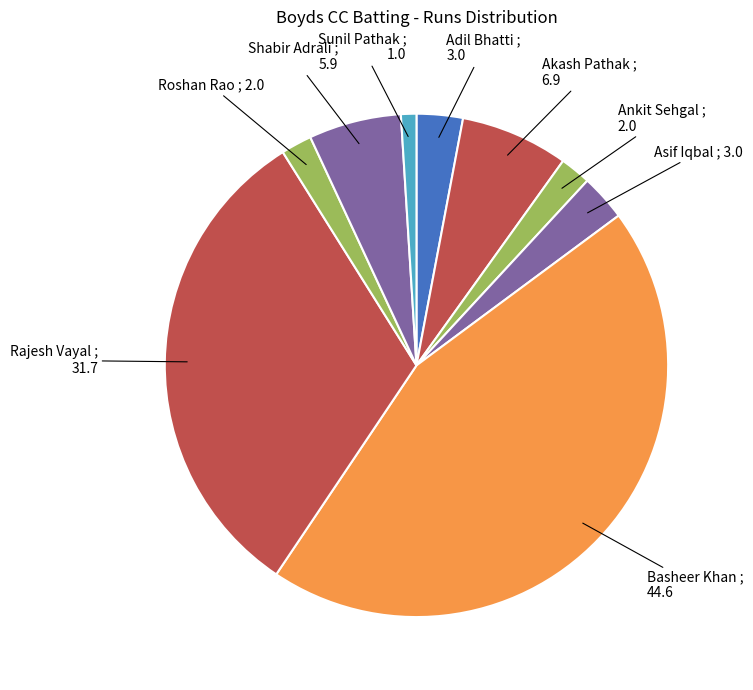

Approximately how many times larger is the value at Akash Pathak compared to Adil Bhatti?

2.3